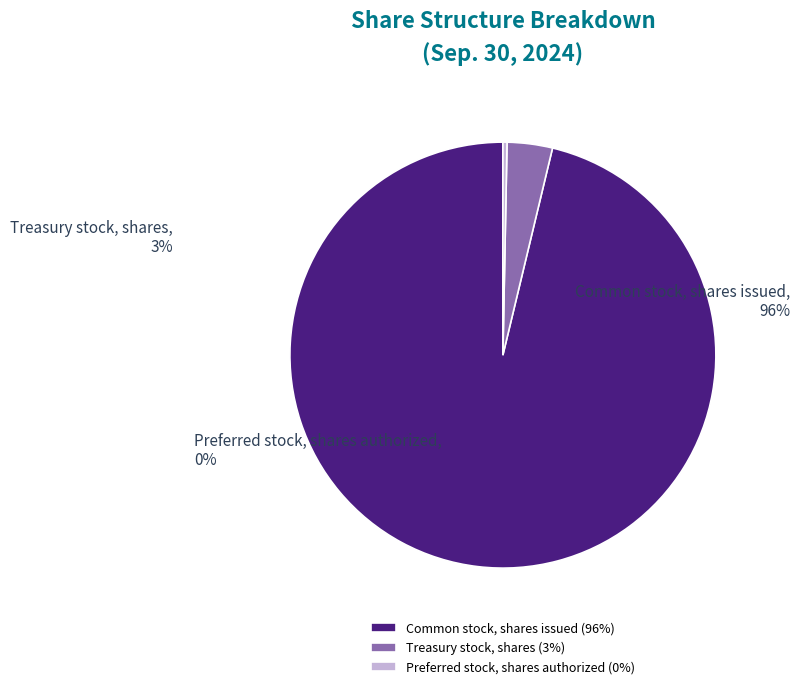

How many slices are in this pie chart?

3